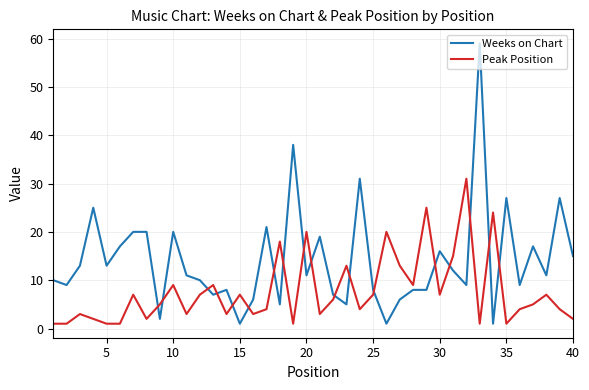

Rank the series by their maximum value, from lowest to highest.

Peak Position, Weeks on Chart